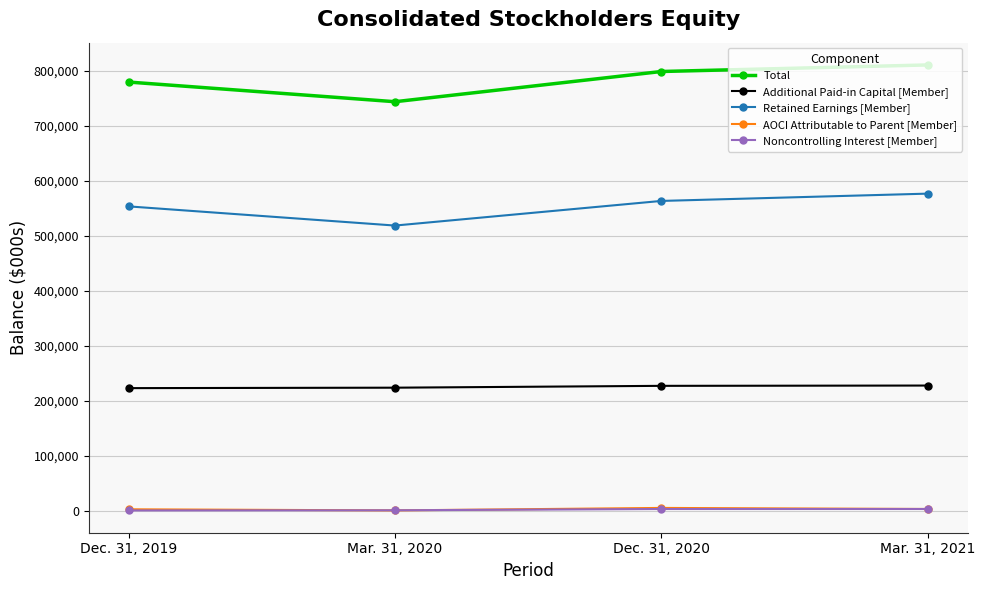

Is the value of Additional Paid-in Capital [Member] at Mar. 31, 2021 greater than the value of Noncontrolling Interest [Member] at Dec. 31, 2020?

Yes